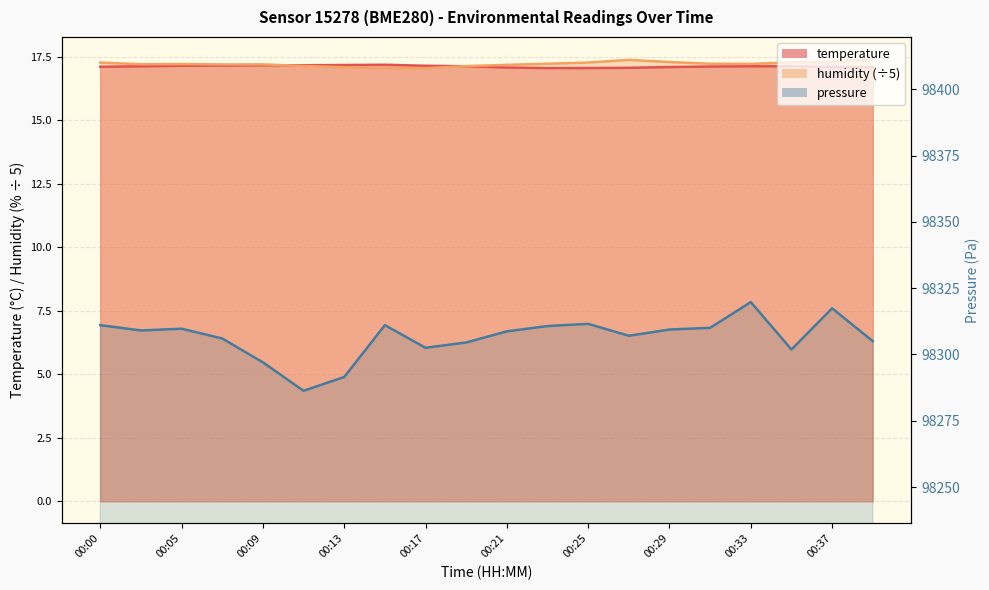

What is the difference between the temperature values at 00:39 and 00:07?

0.1